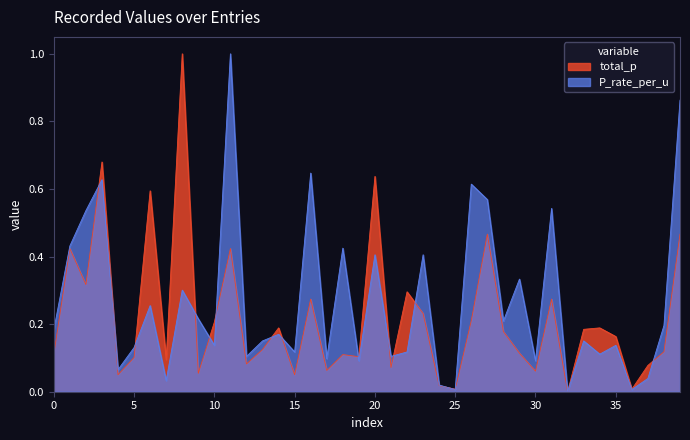

Which series has the largest range (max minus min)?

P_rate_per_u